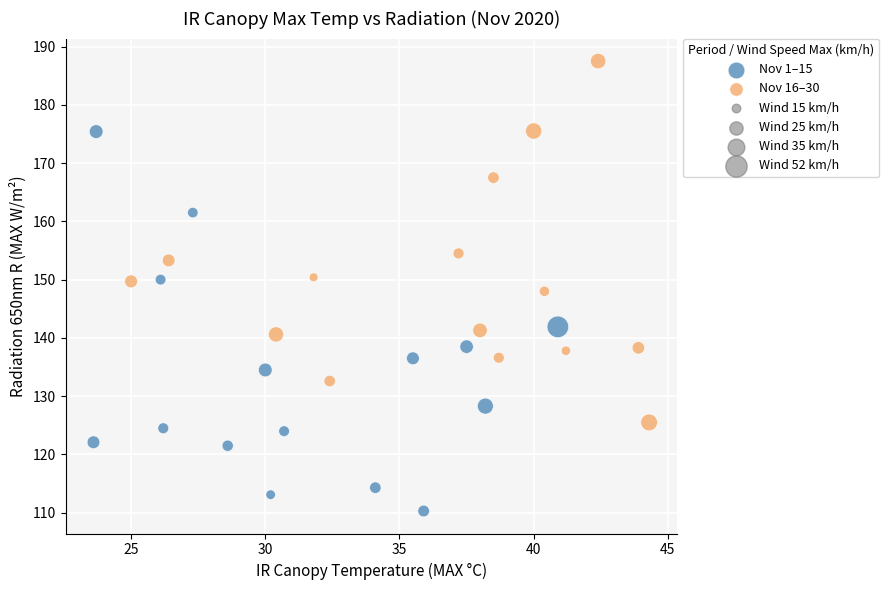

Which series reaches the minimum Y coordinate?

Nov 1–15